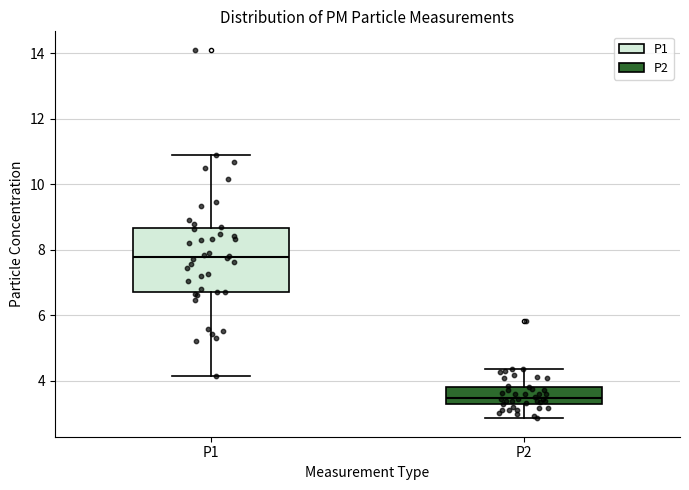

Which box's median line is the highest?

P1